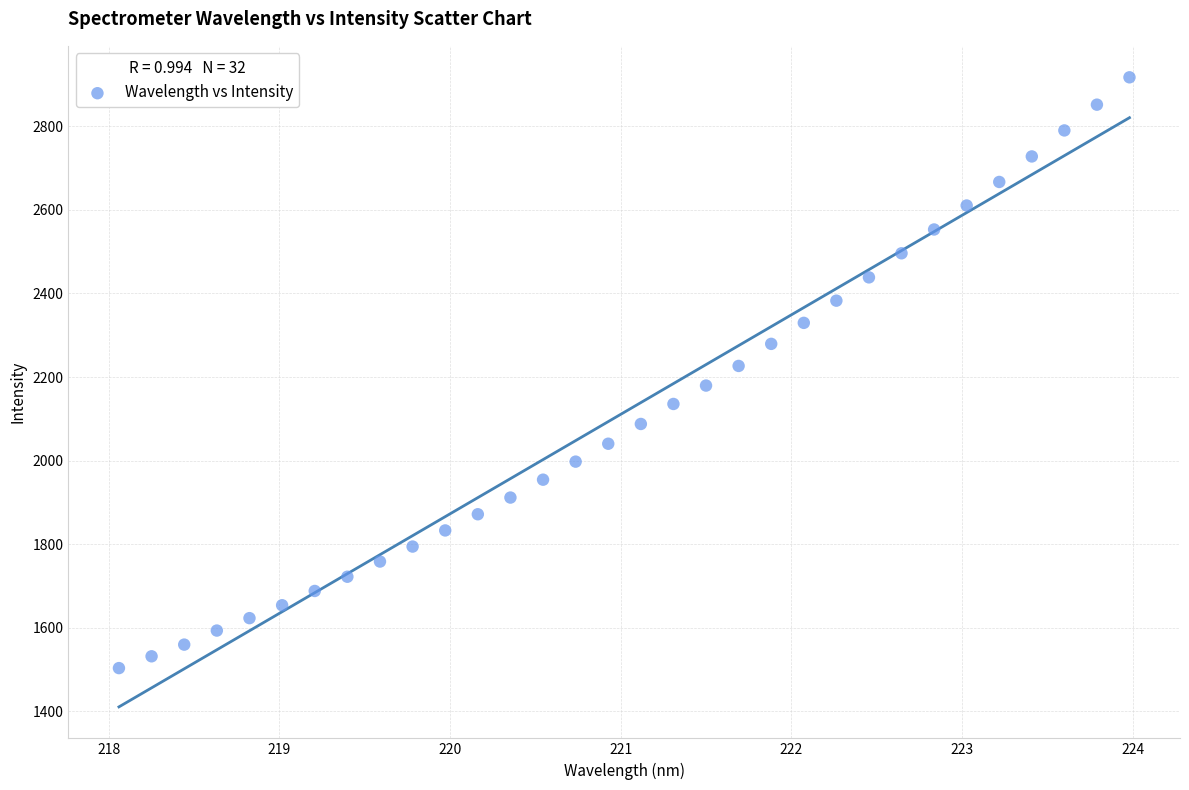

What is the range of Y values (max minus min)?

1414.1